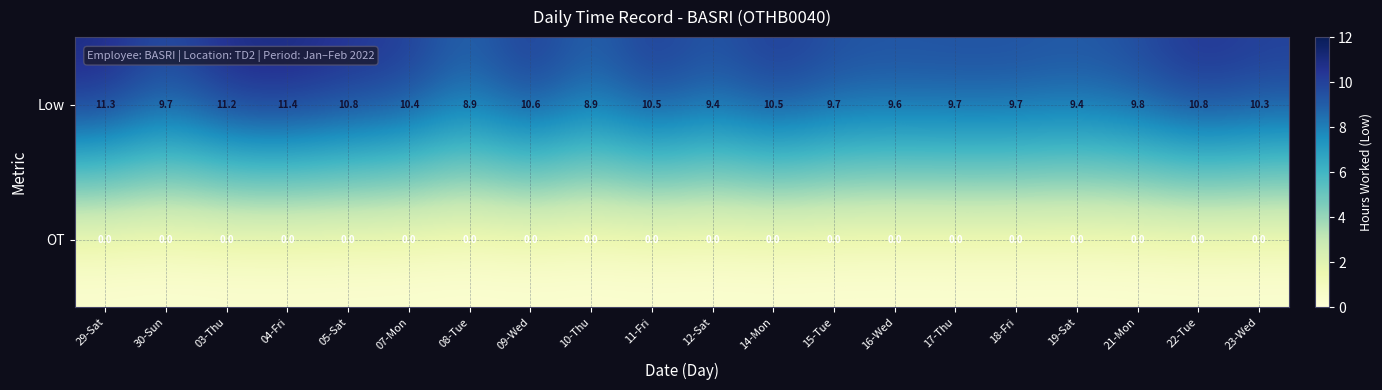

Is the value of Low at 18-Fri greater than the value of OT at 16-Wed?

Yes